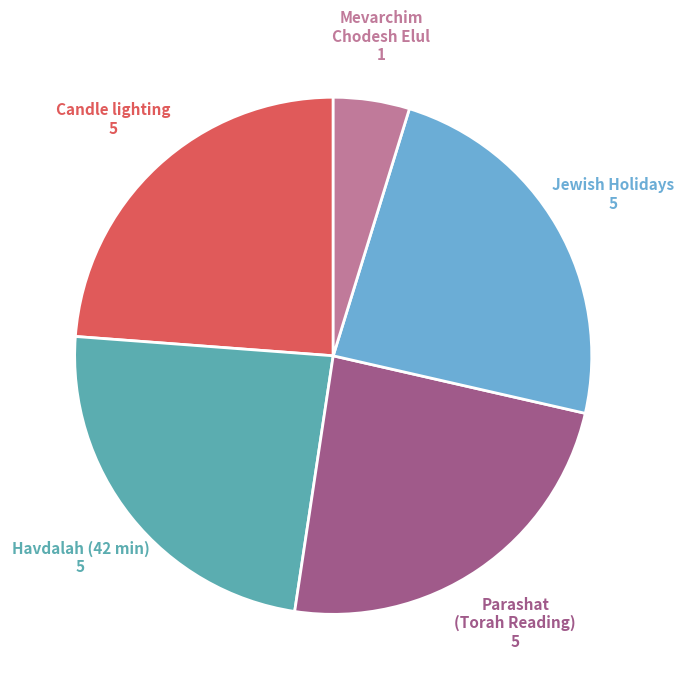

Is there any slice that represents more than half of the pie?

No